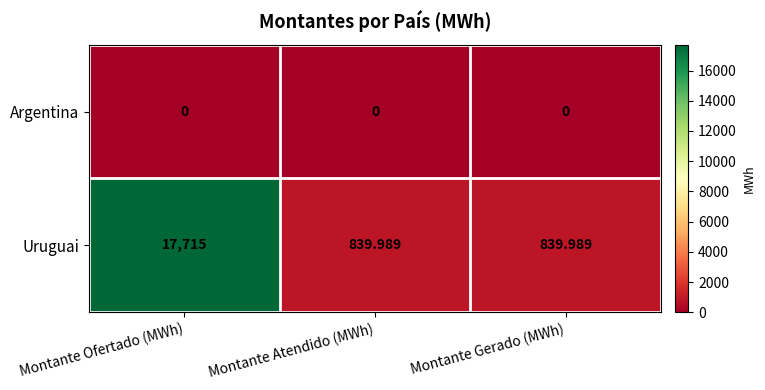

What is the difference between the highest and lowest values at Montante Atendido (MWh)?

840.0